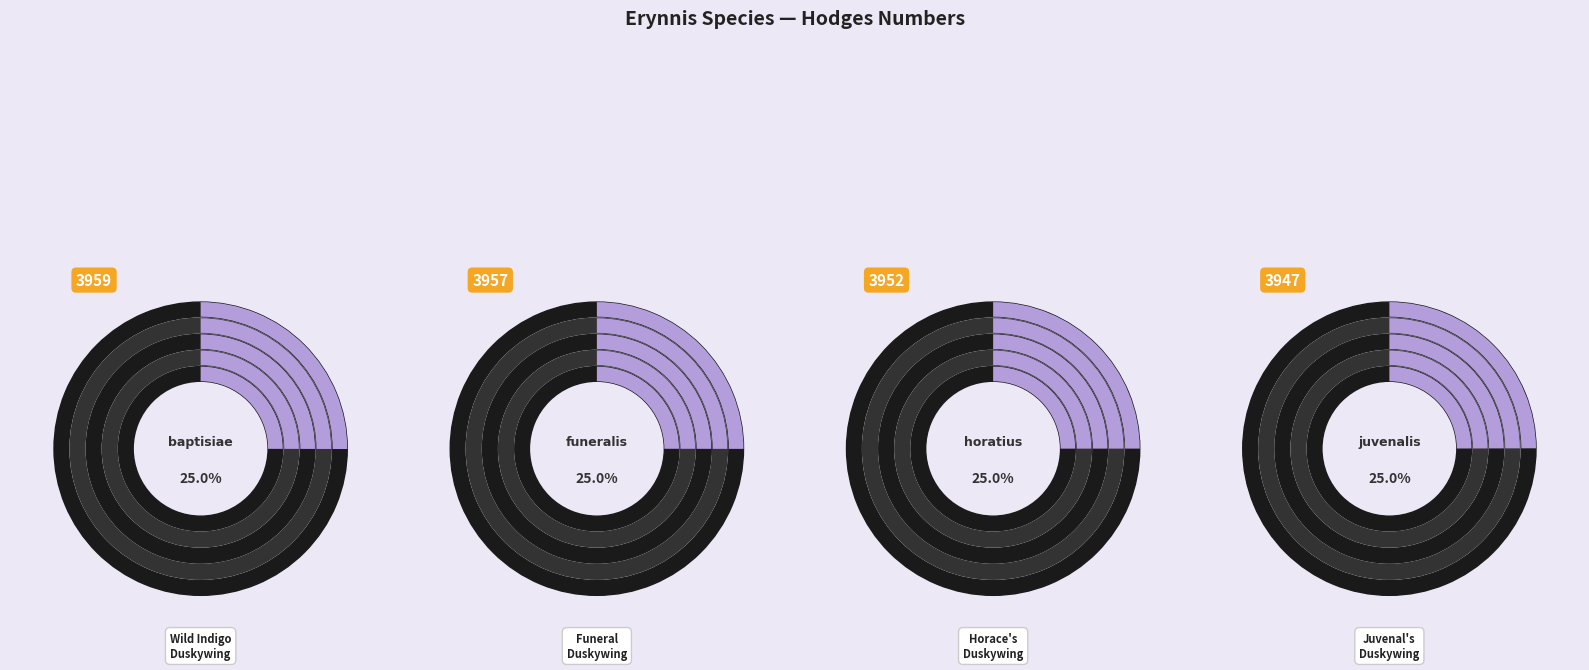

What percentage do funeralis and horatius together represent?

50.0%